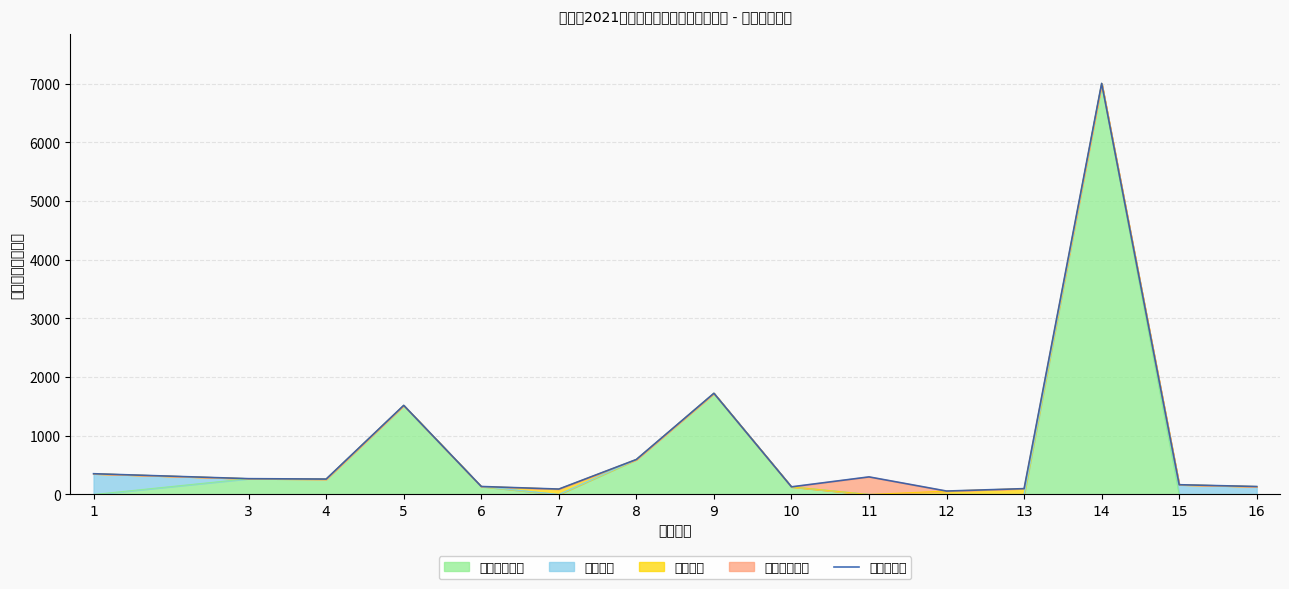

What is the change in value from 10 to 15?

+36.2